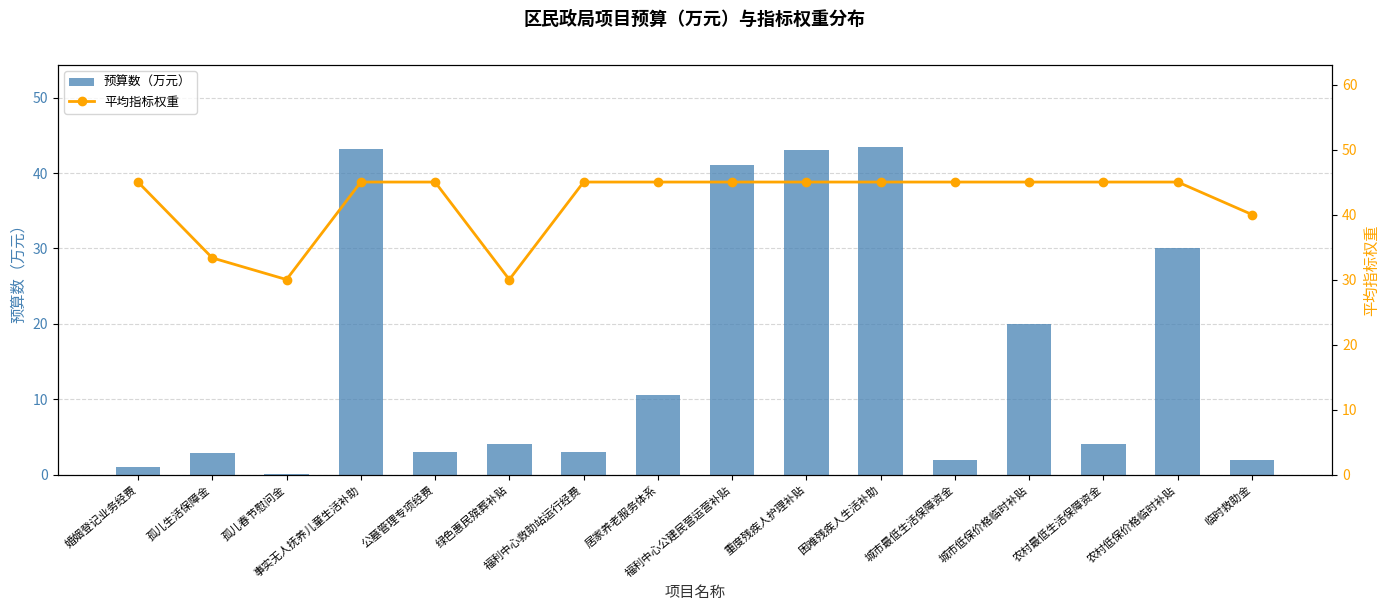

Which has a higher value, 事实无人抚养儿童生活补助 or 居家养老服务体系?

事实无人抚养儿童生活补助